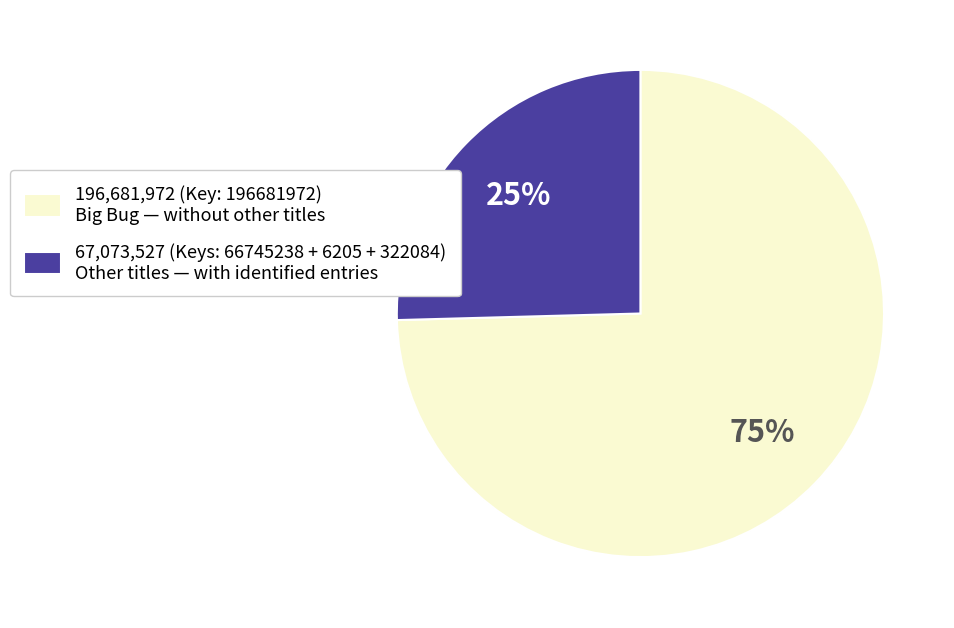

To the nearest percent, what is the average slice percentage?

50%